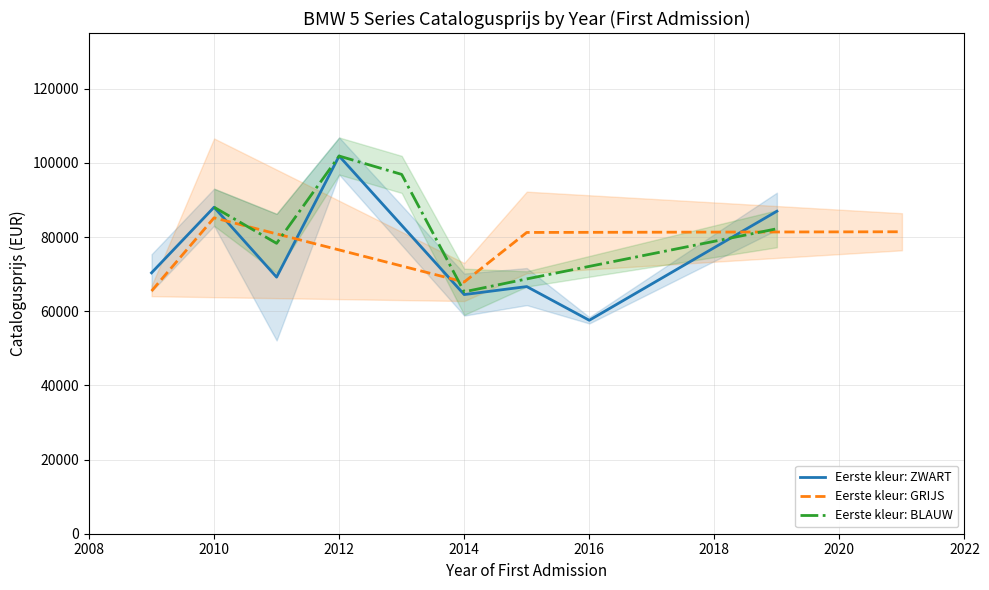

Where is the first local minimum for ZWART?

2